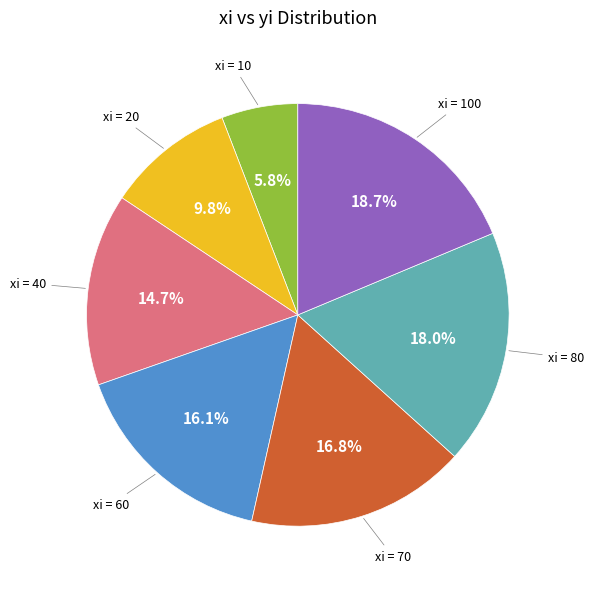

Is there any slice that represents more than half of the pie?

No